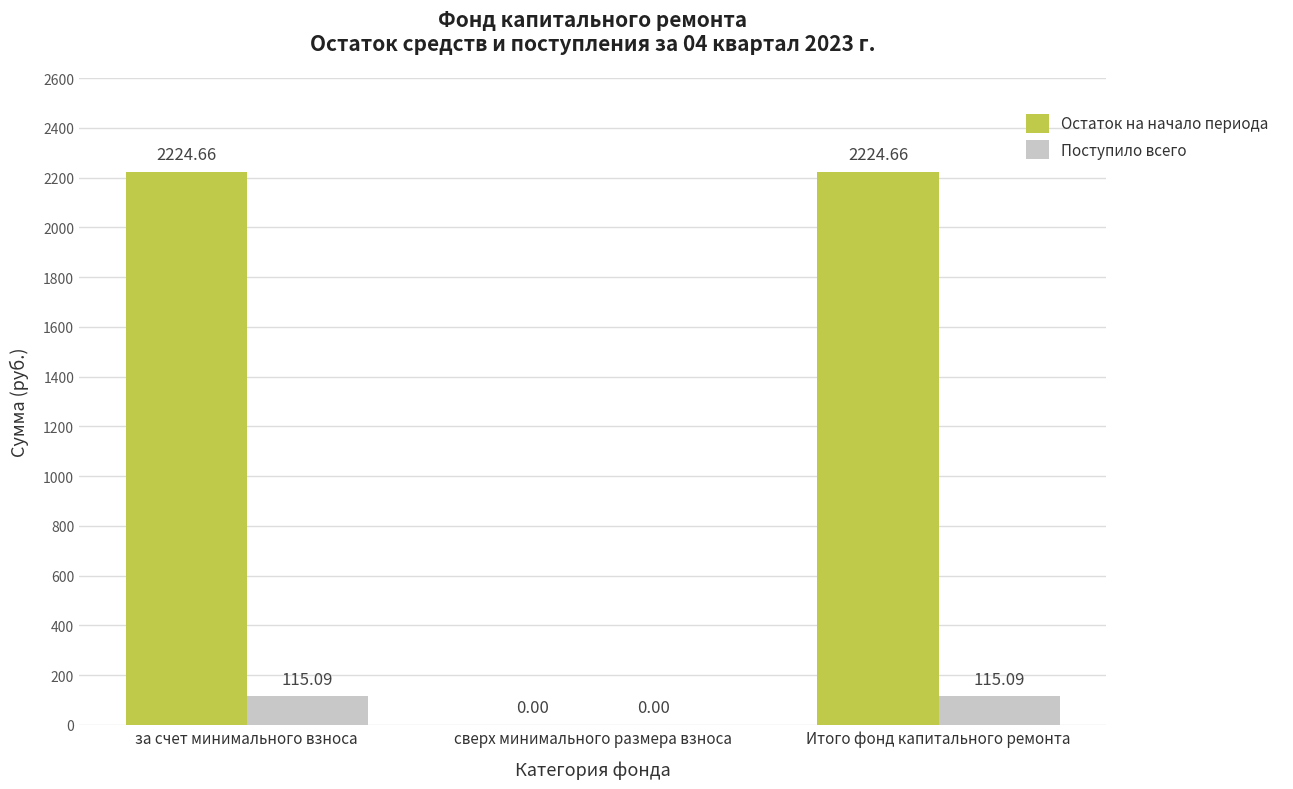

What is the sum of all Поступило всего values?

230.2